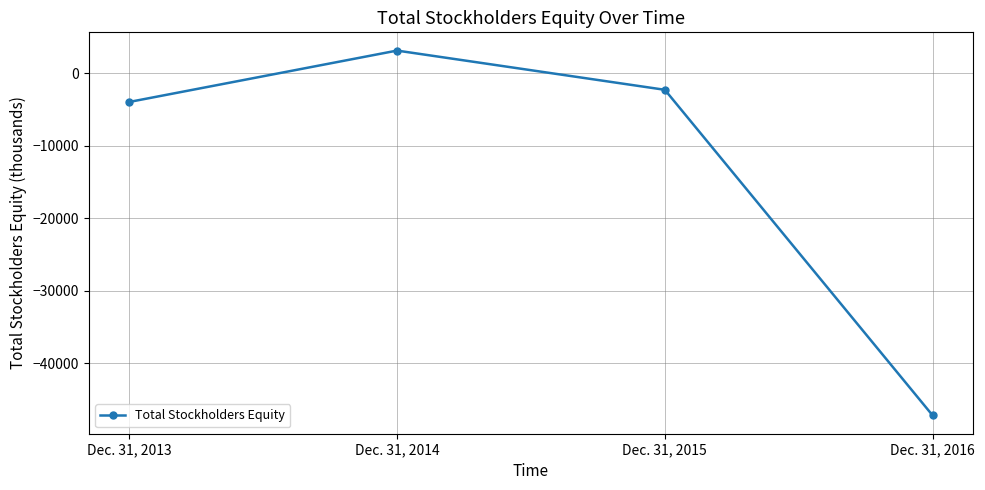

List the labels in order of value, largest first.

Dec. 31, 2014, Dec. 31, 2015, Dec. 31, 2013, Dec. 31, 2016